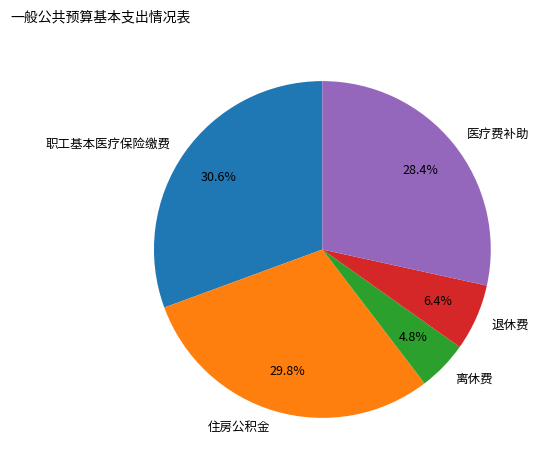

What portion of the pie excludes 医疗费补助?

71.6%